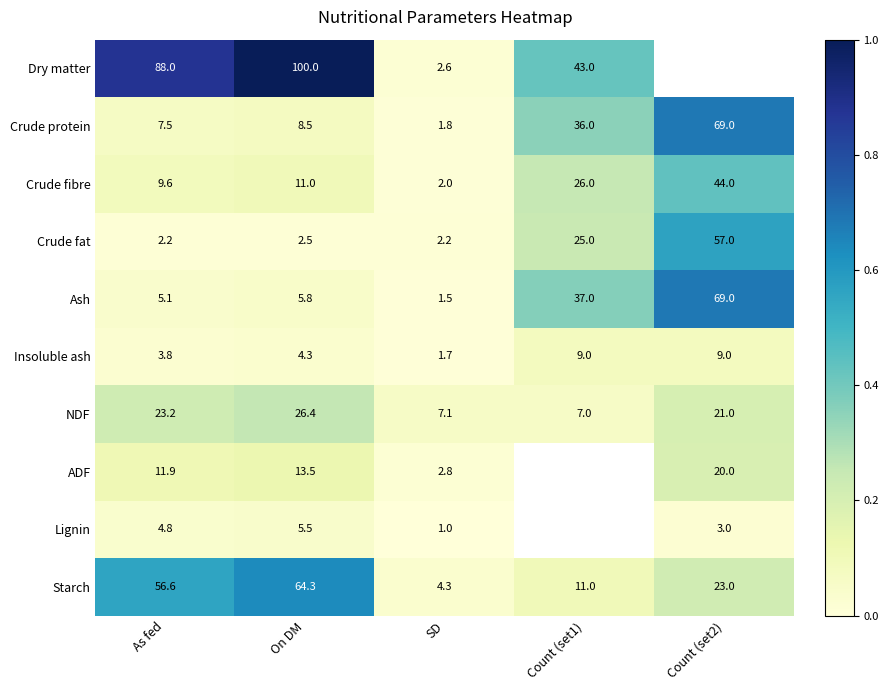

Which category has the lowest value across all series?

SD